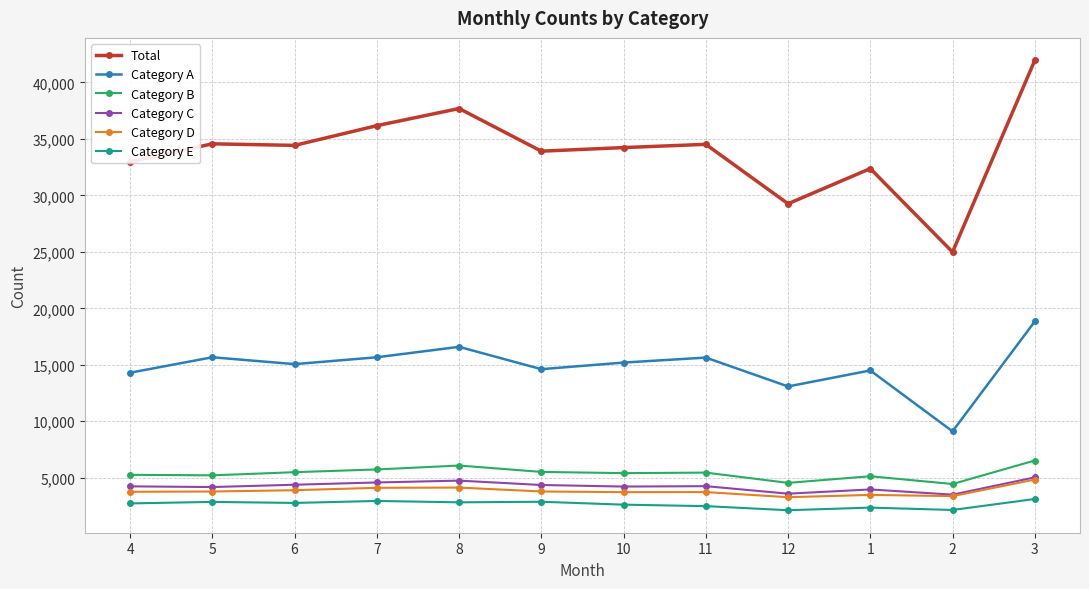

True or false: Category B and Category D intersect in this chart.

False